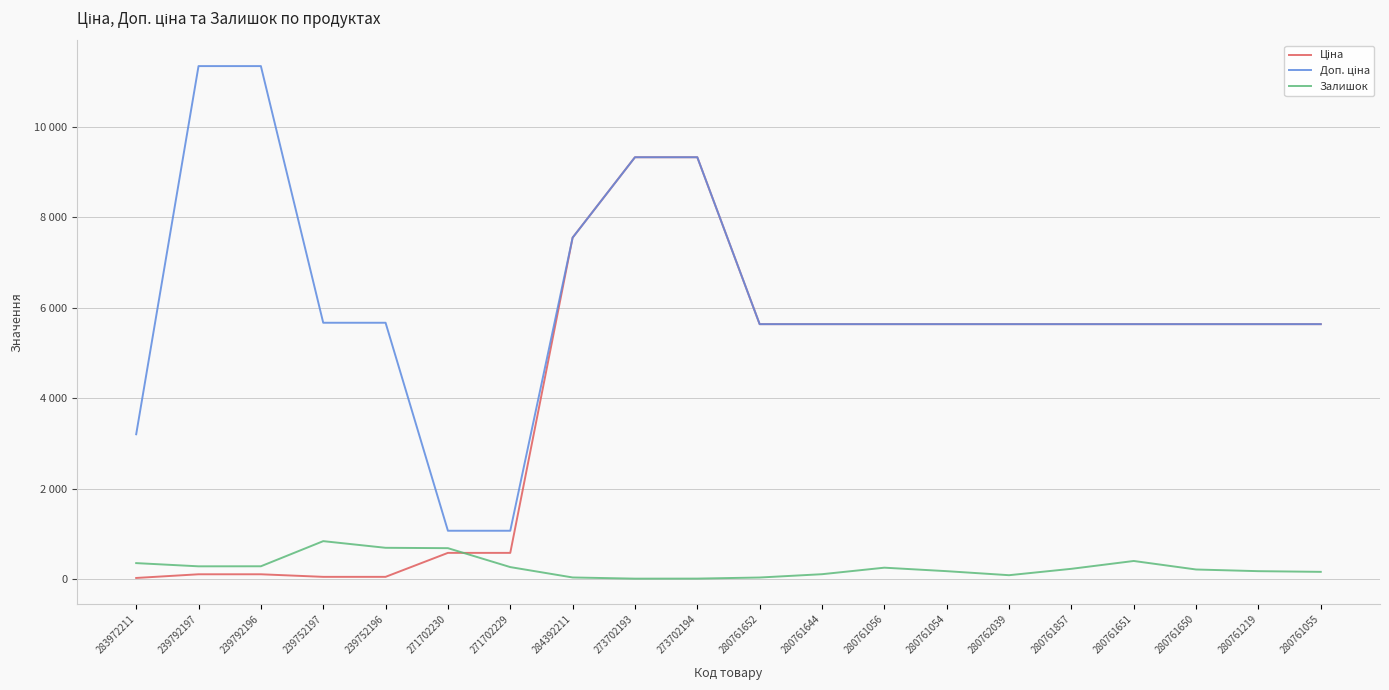

Does the chart display data point markers on the line(s)?

No